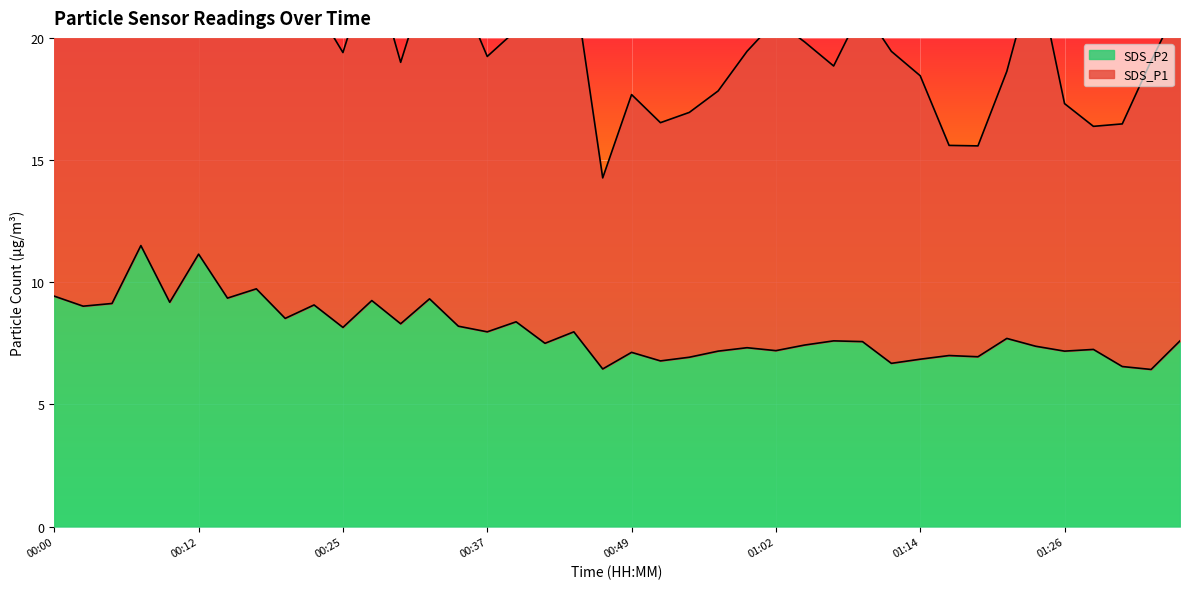

What is the label of the 4th point from the right?

01:29